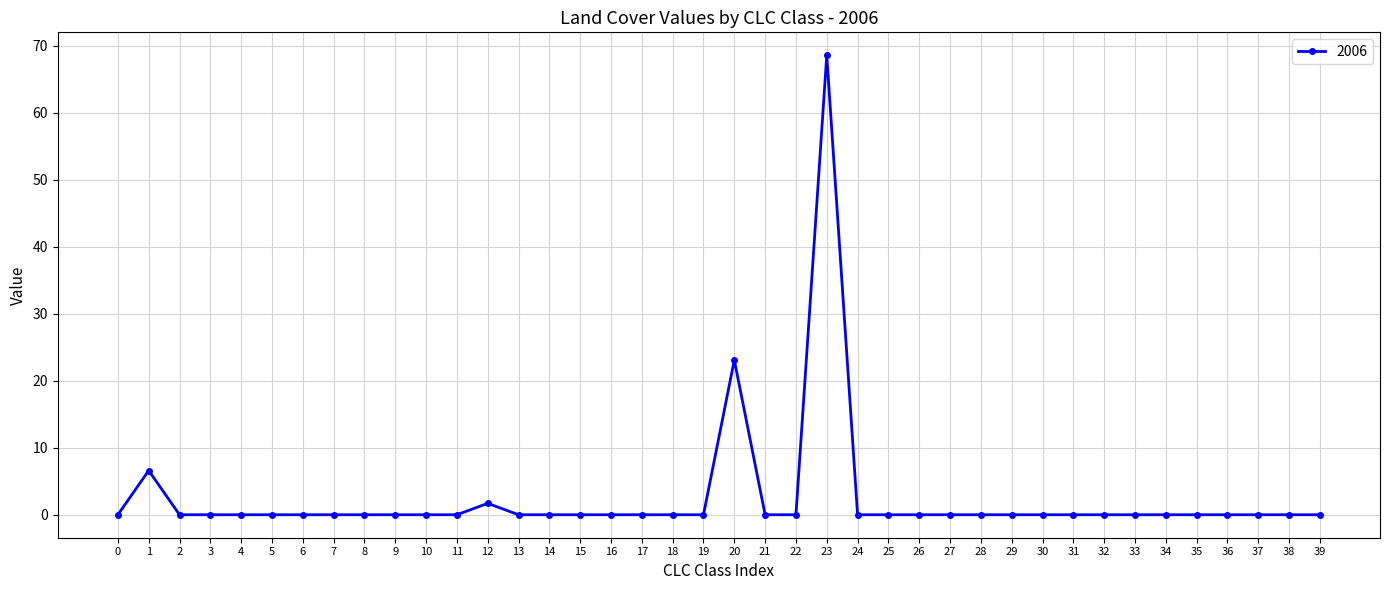

Reading left to right, list all the values displayed in this chart.

0.0	6.6	0.0	0.0	0.0	0.0	0.0	0.0	0.0	0.0	0.0	0.0	1.7	0.0	0.0	0.0	0.0	0.0	0.0	0.0	23.1	0.0	0.0	68.6	0.0	0.0	0.0	0.0	0.0	0.0	0.0	0.0	0.0	0.0	0.0	0.0	0.0	0.0	0.0	0.0